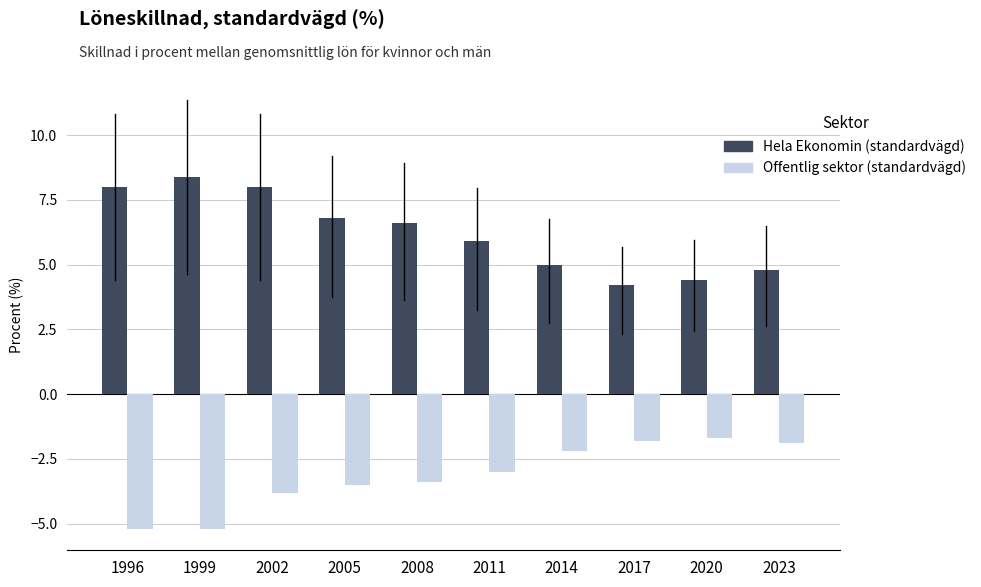

Reading left to right, list all the values displayed in this chart.

Hela Ekonomin (standardvägd): 8.0	8.4	8.0	6.8	6.6	5.9	5.0	4.2	4.4	4.8
Offentlig sektor (standardvägd): -5.2	-5.2	-3.8	-3.5	-3.4	-3.0	-2.2	-1.8	-1.7	-1.9